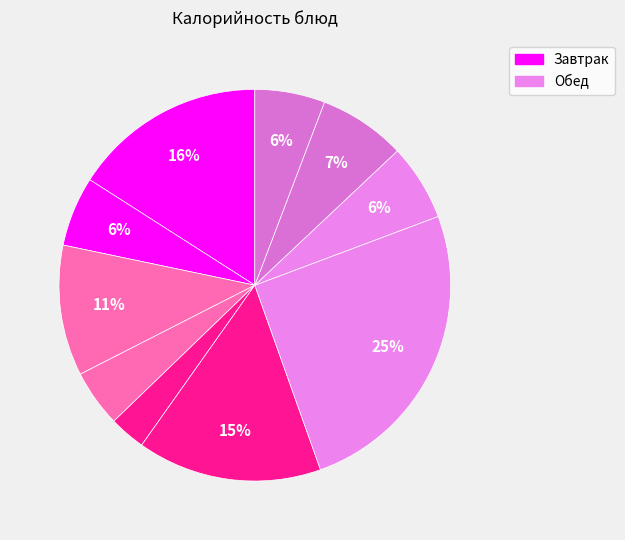

How many slices are in this pie chart?

10